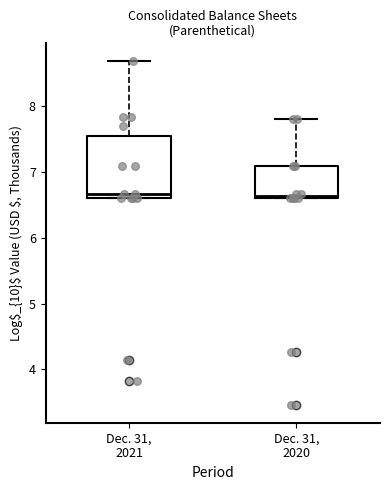

Comparing the boxes themselves (not the whiskers), which one is the tallest?

Dec. 31, 2021